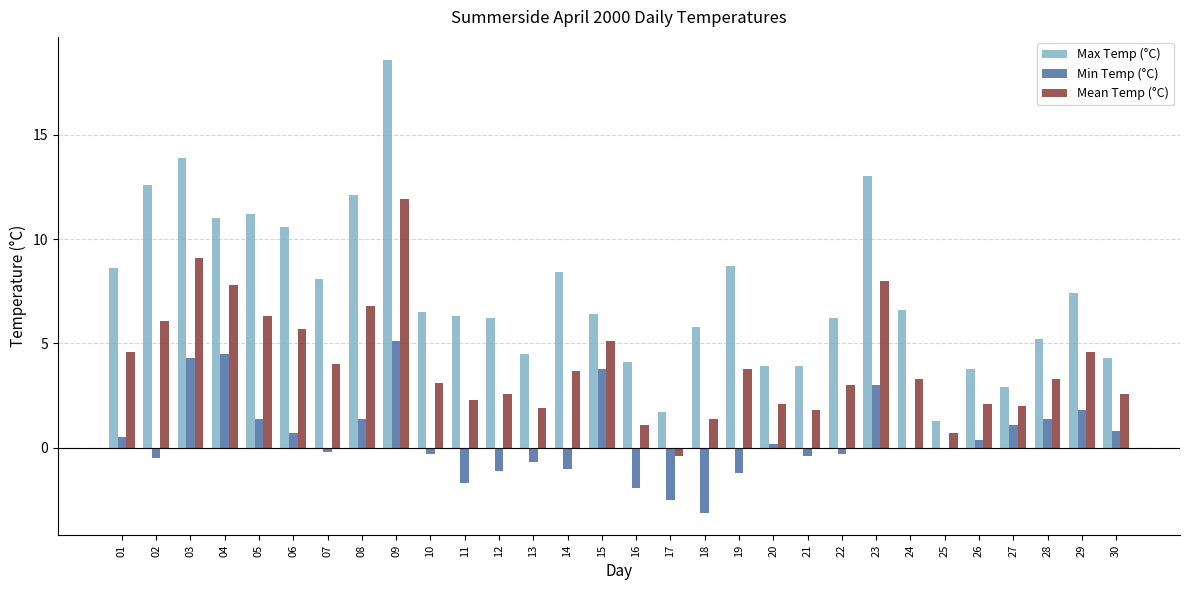

What is the total value across all series at 02?

18.2